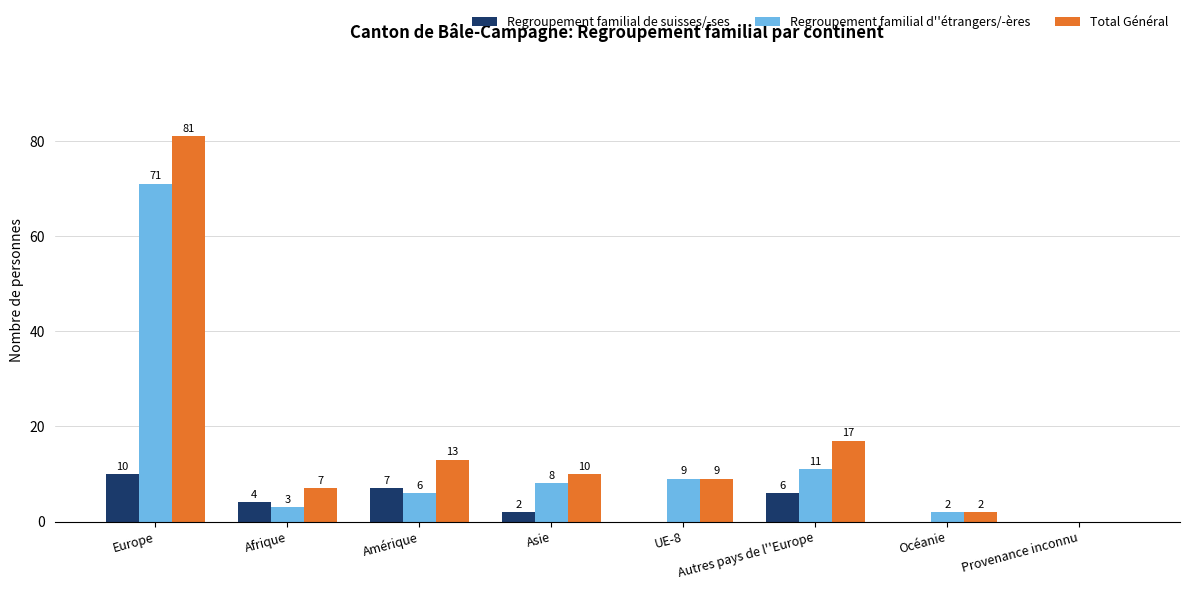

At which label is Regroupement familial de suisses/-ses closest to 5?

Afrique